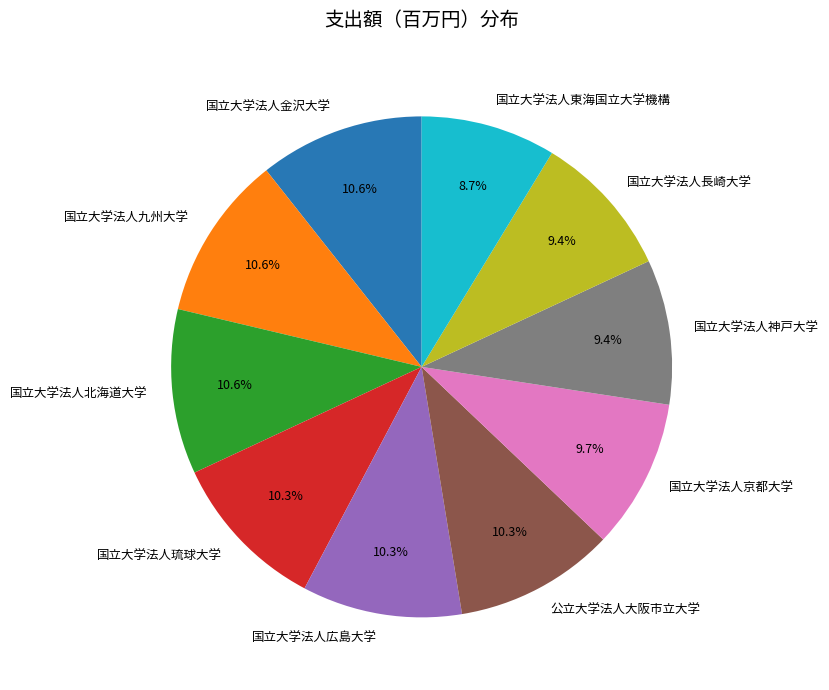

How many segments does this pie chart have?

10